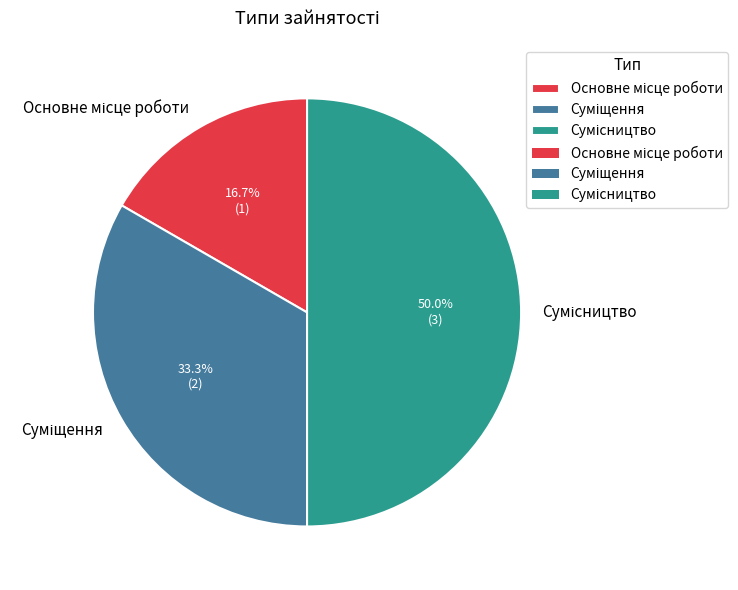

To the nearest percent, what is the difference between the Основне місце роботи and Суміщення slice percentages?

17%